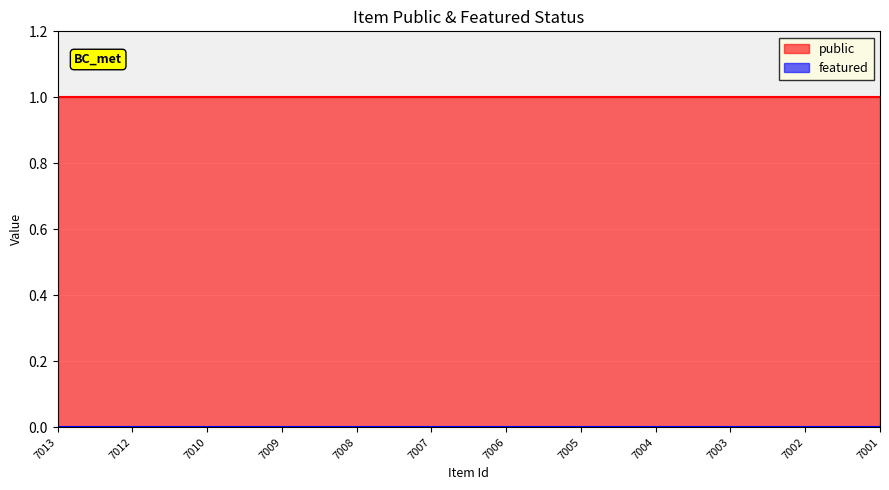

What is the maximum value for public?

1